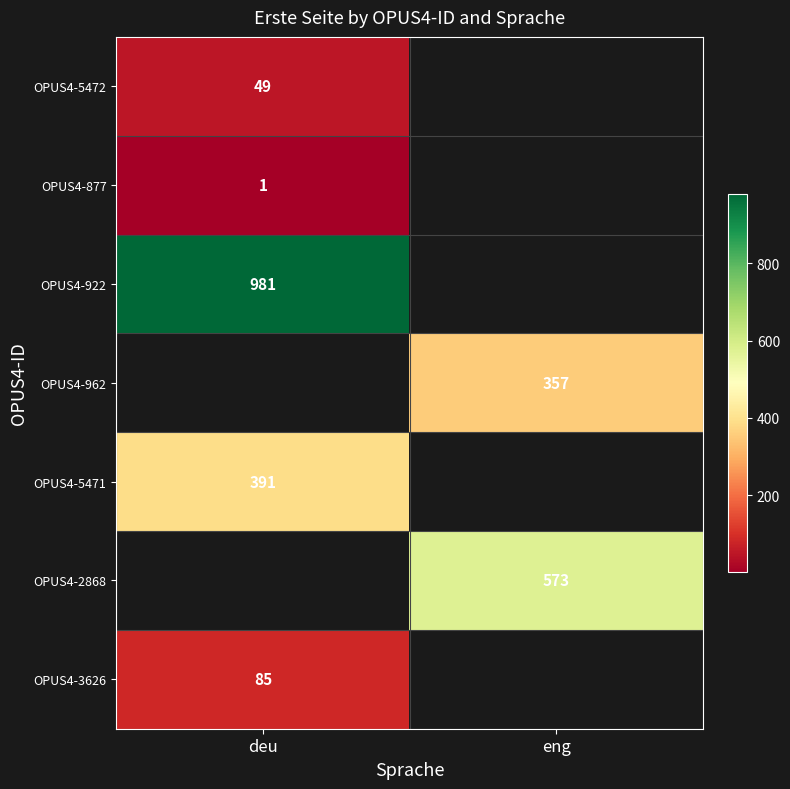

Is the value of OPUS4-5471 at deu greater than the value of OPUS4-877 at deu?

Yes